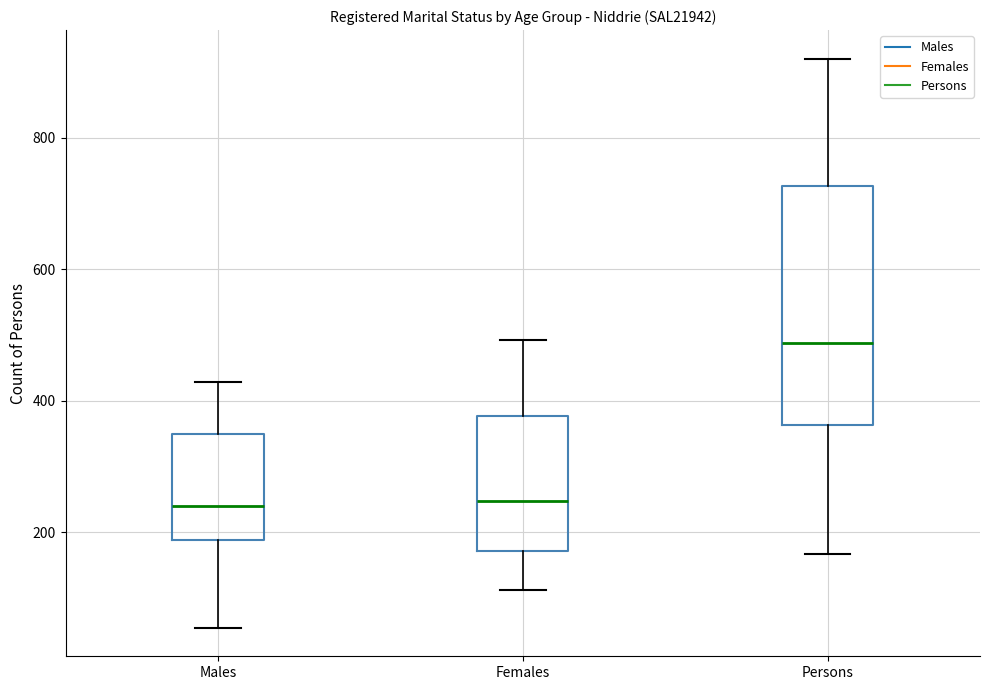

Reading left to right, read every box against the y-axis: the position of its median line, the range the box covers, and the ends of its whiskers. The values are not printed on the chart, so give them approximately, as read against the axis.

Males: median 240, box 180 to 340, whiskers 60 to 420
Females: median 240, box 180 to 380, whiskers 120 to 500
Persons: median 480, box 360 to 720, whiskers 160 to 920